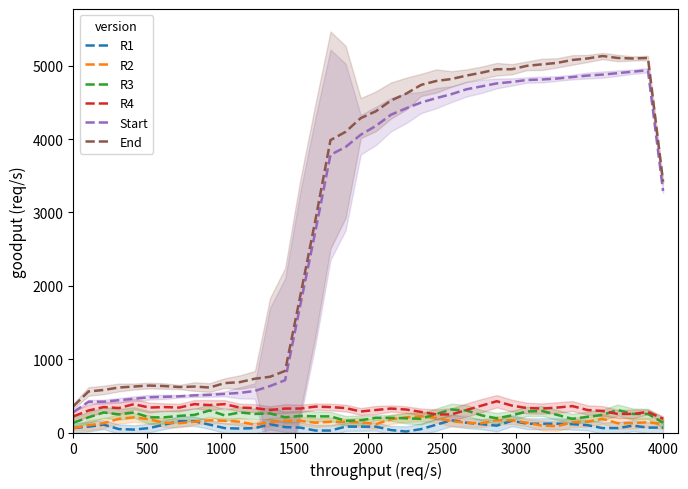

The value of Start at 0 is 280.0. True or false?

True